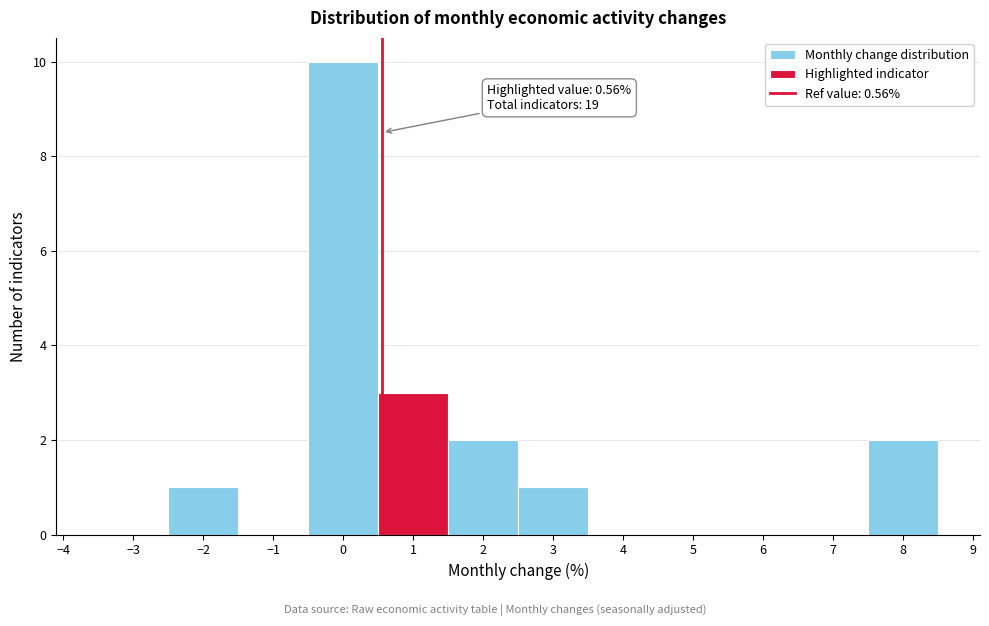

Over which range of the x-axis is the bar tallest?

-0.5 to 0.5